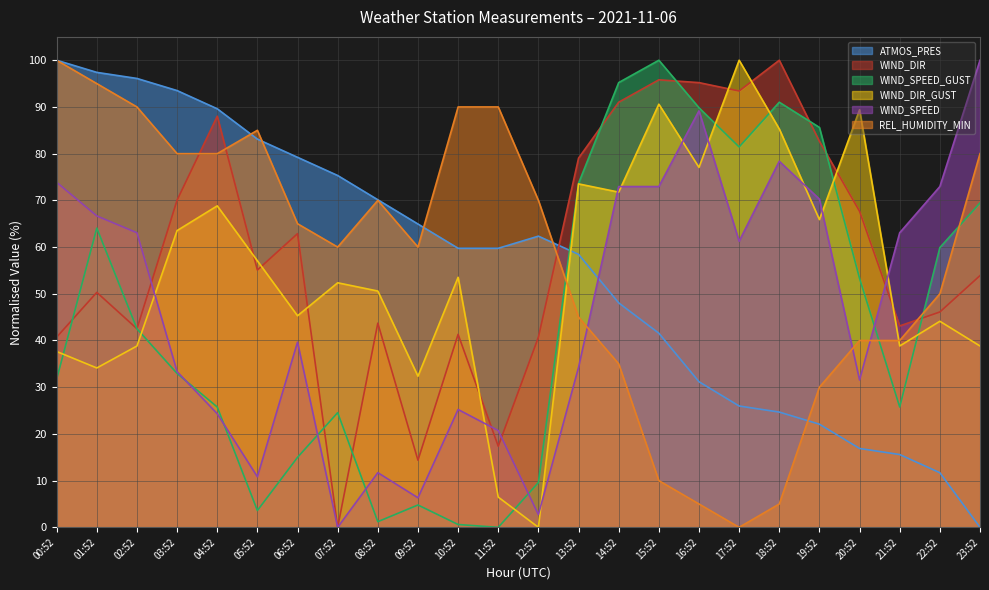

The value of WIND_DIR_GUST at 16:52 is 77.1. True or false?

True